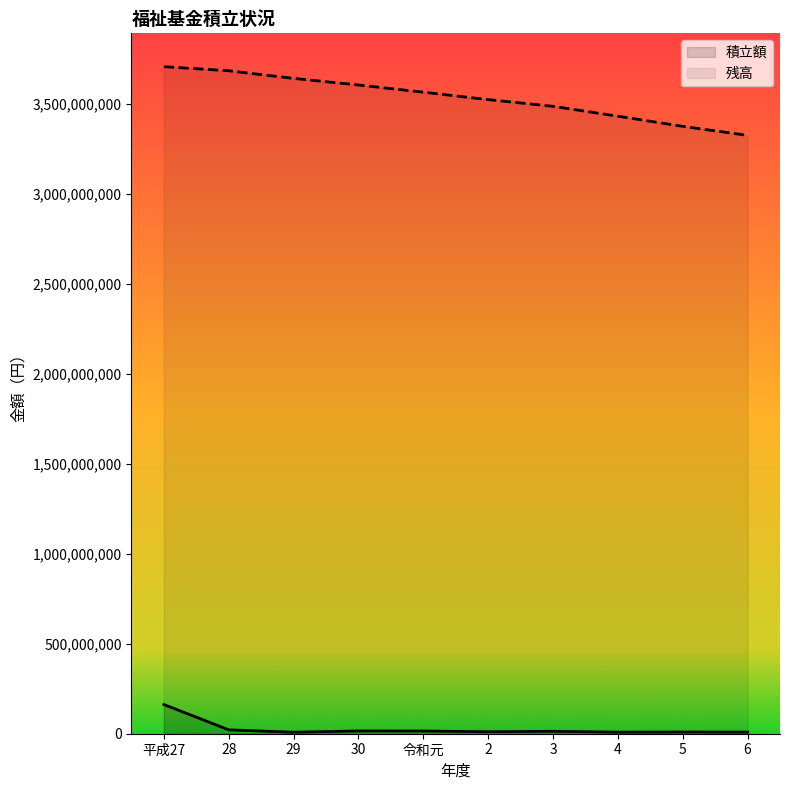

At which category is the sum across all series the highest?

平成27